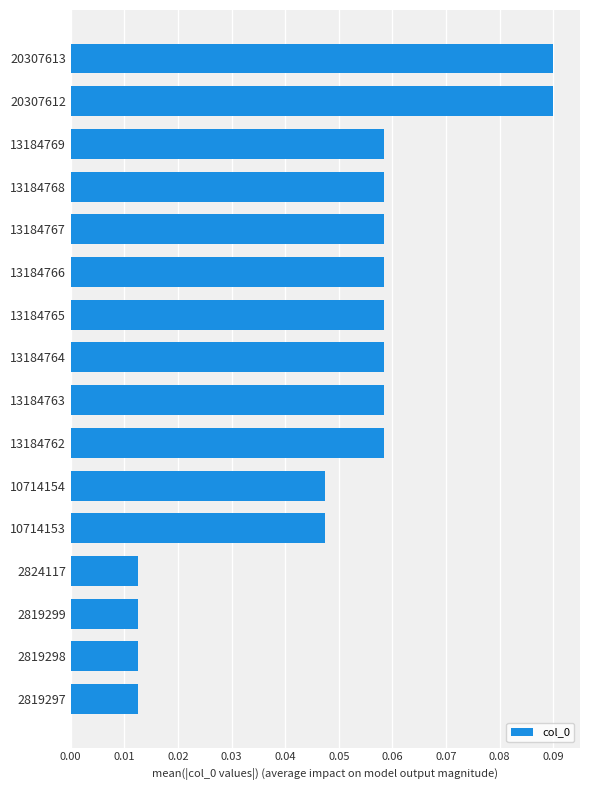

Which has a higher value, 13184766 or 10714154?

13184766